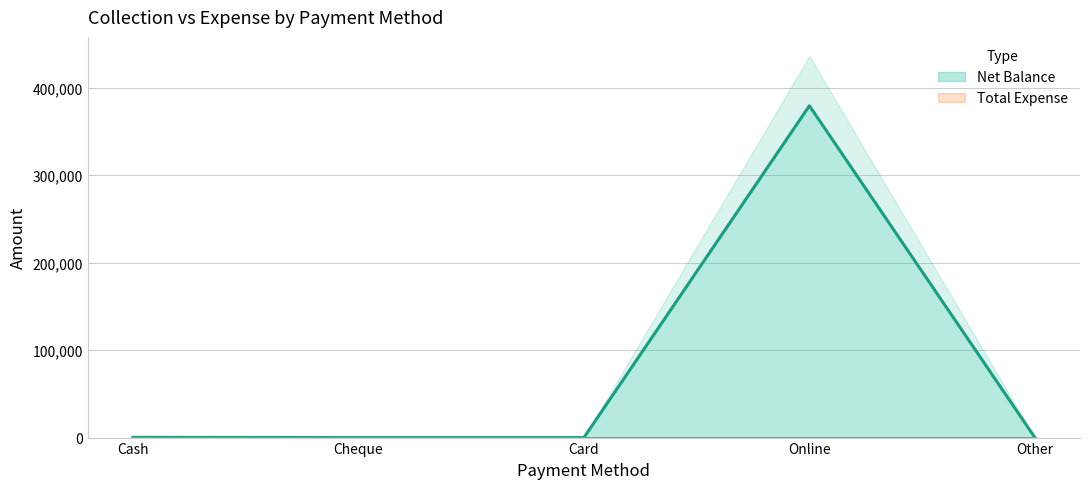

What is the greatest value displayed?

379522